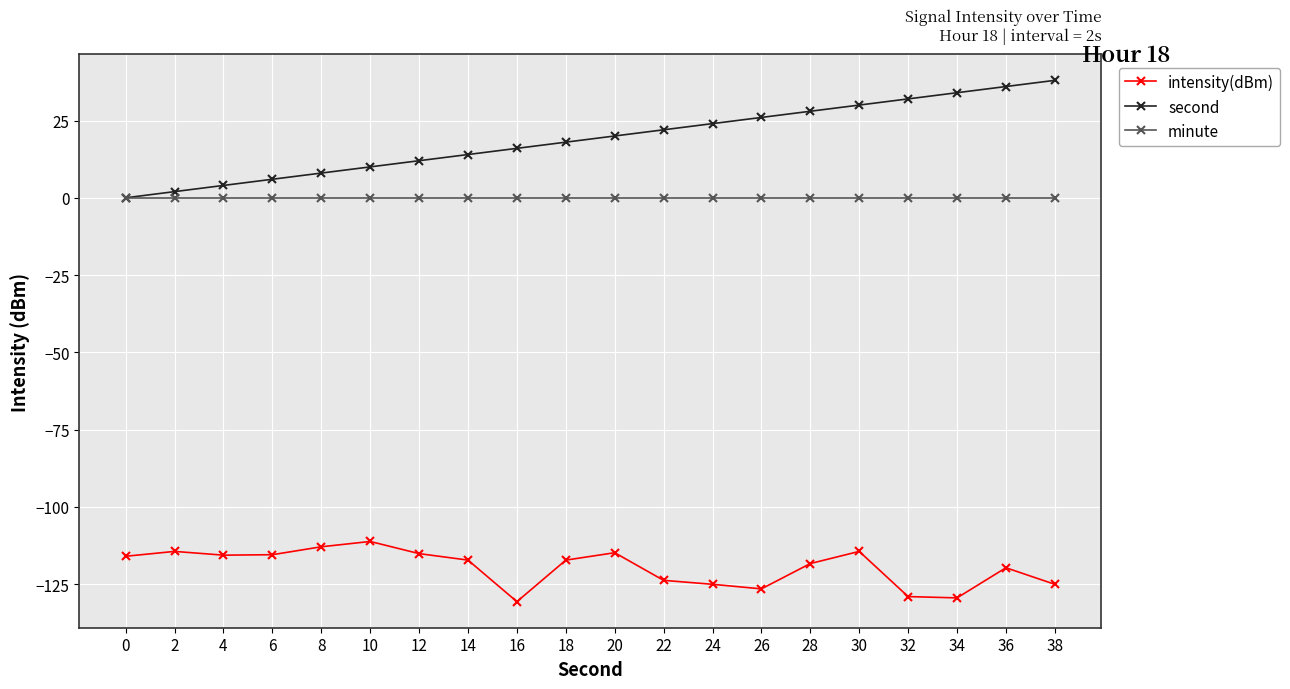

Is it true that second equals 50.9 at 36?

False